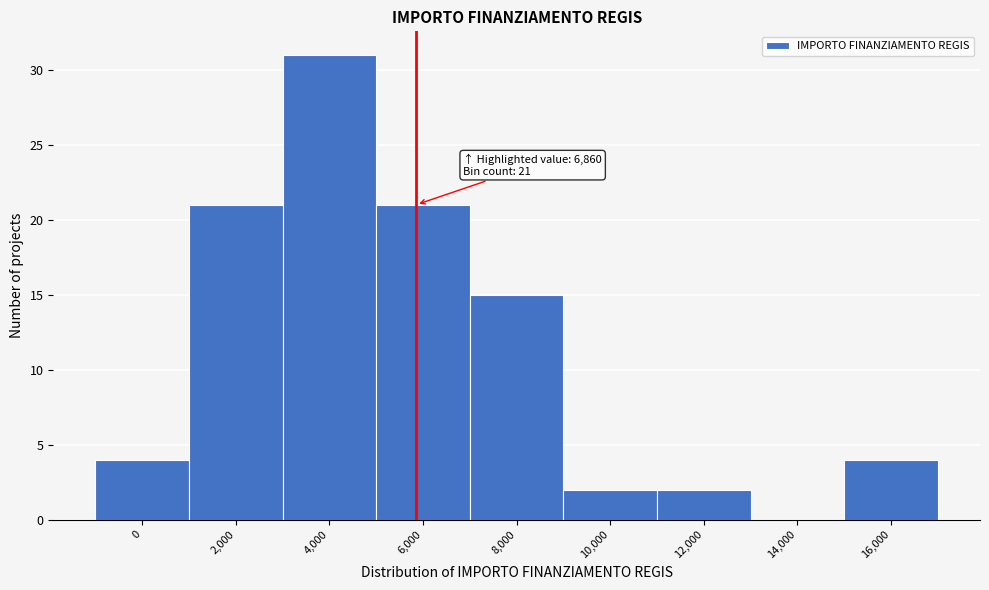

Reading right to left, transcribe all the data shown in this chart.

16,000=4	14,000=0	12,000=2	10,000=2	8,000=15	6,000=21	4,000=31	2,000=21	0=4